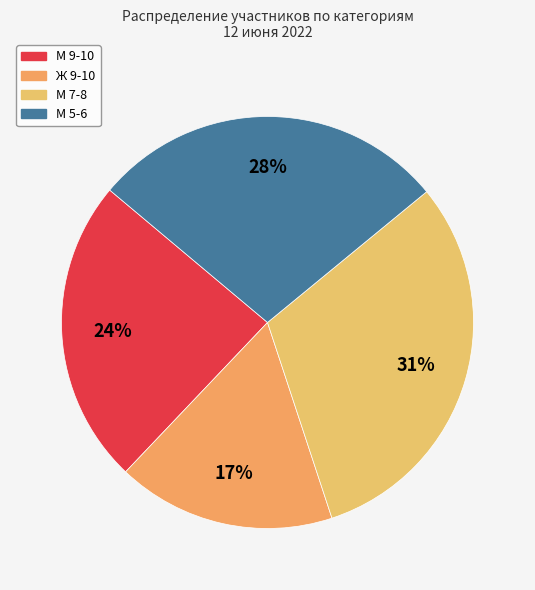

Count the number of slices in the pie.

4